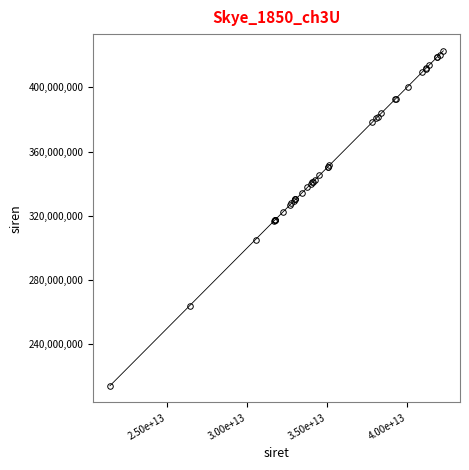

What is the difference between the maximum and minimum values?

208821065